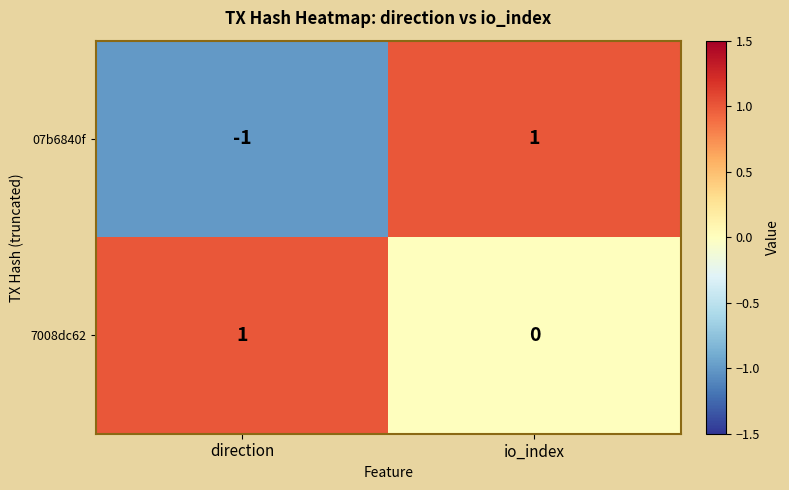

What is the minimum value shown in the chart?

-1